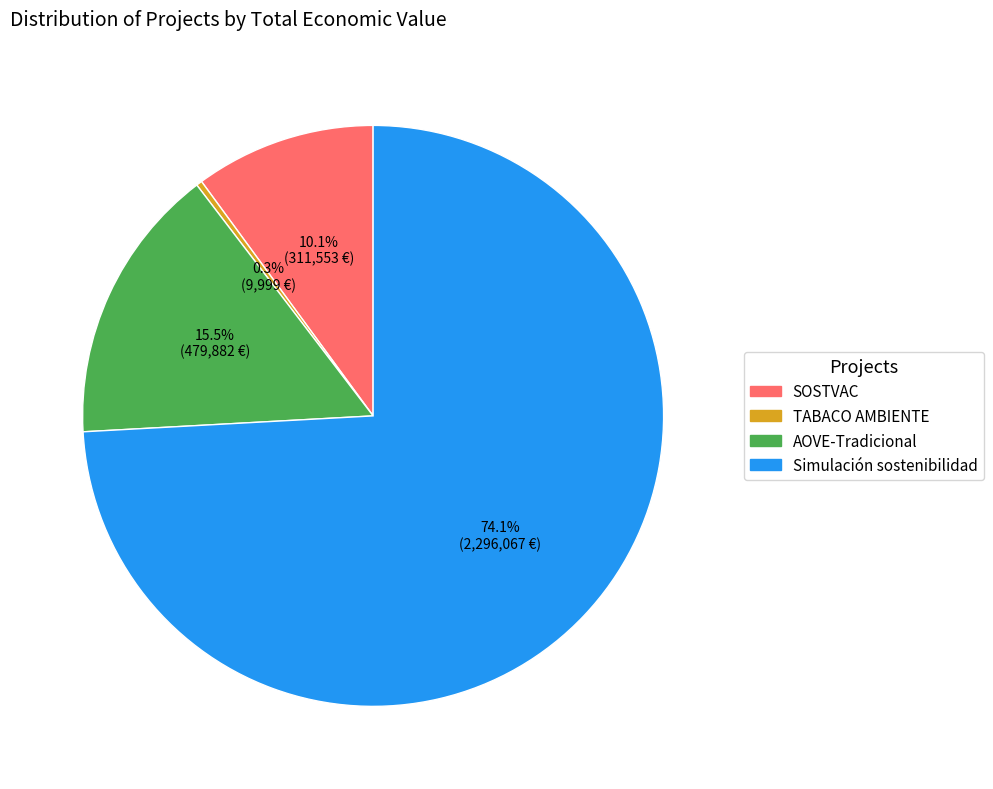

How many segments does this pie chart have?

4